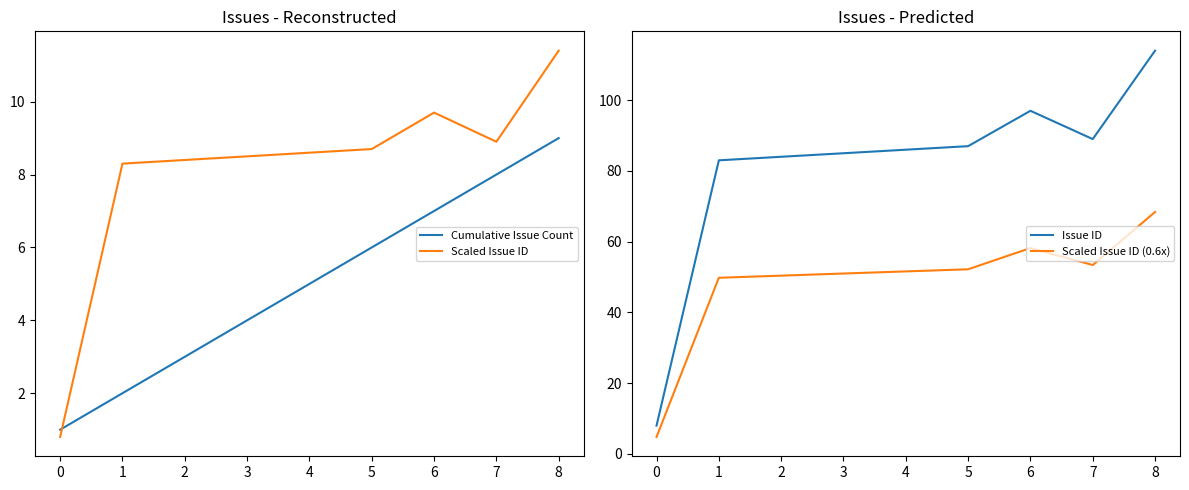

What are all the series names shown in the legend?

Cumulative Issue Count, Scaled Issue ID, Issue ID, Scaled Issue ID (0.6x)